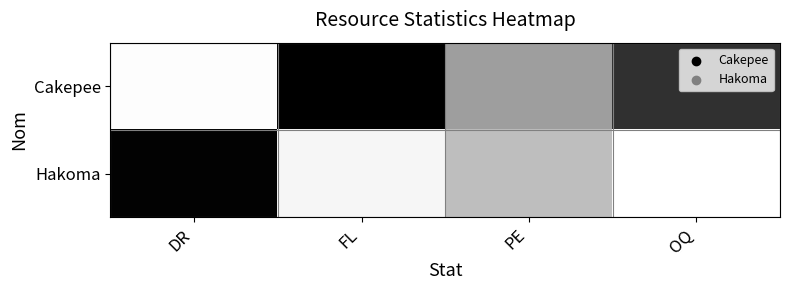

At how many categories does at least one series exceed 0?

4